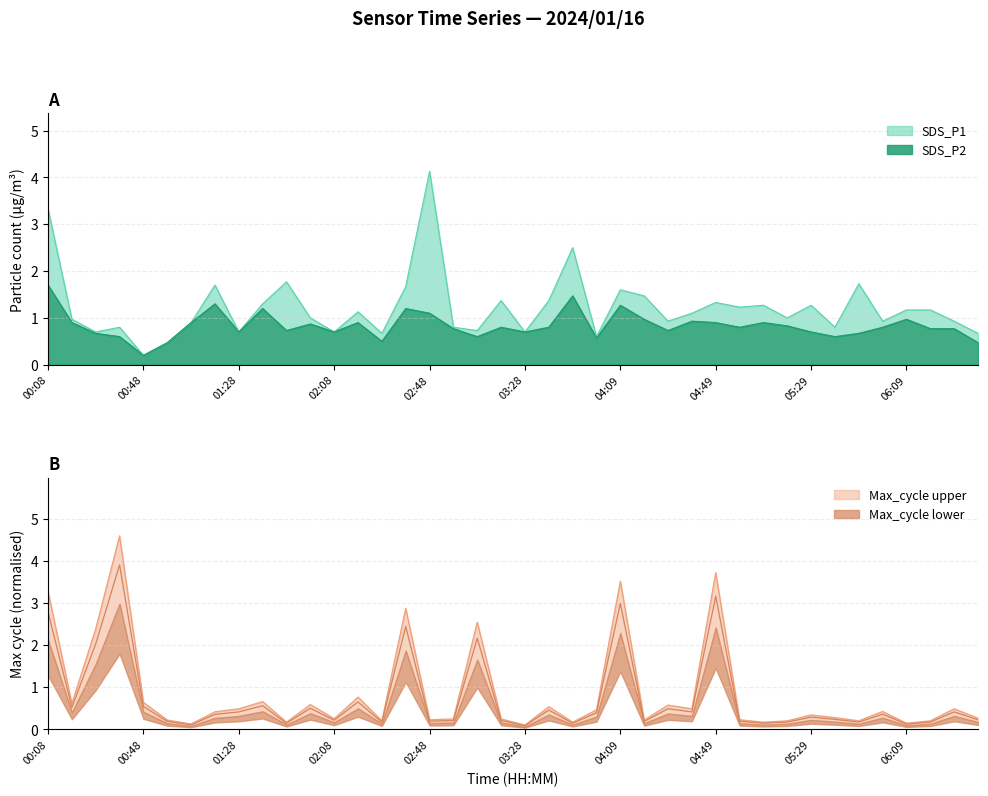

What is the minimum value shown in the chart?

0.1